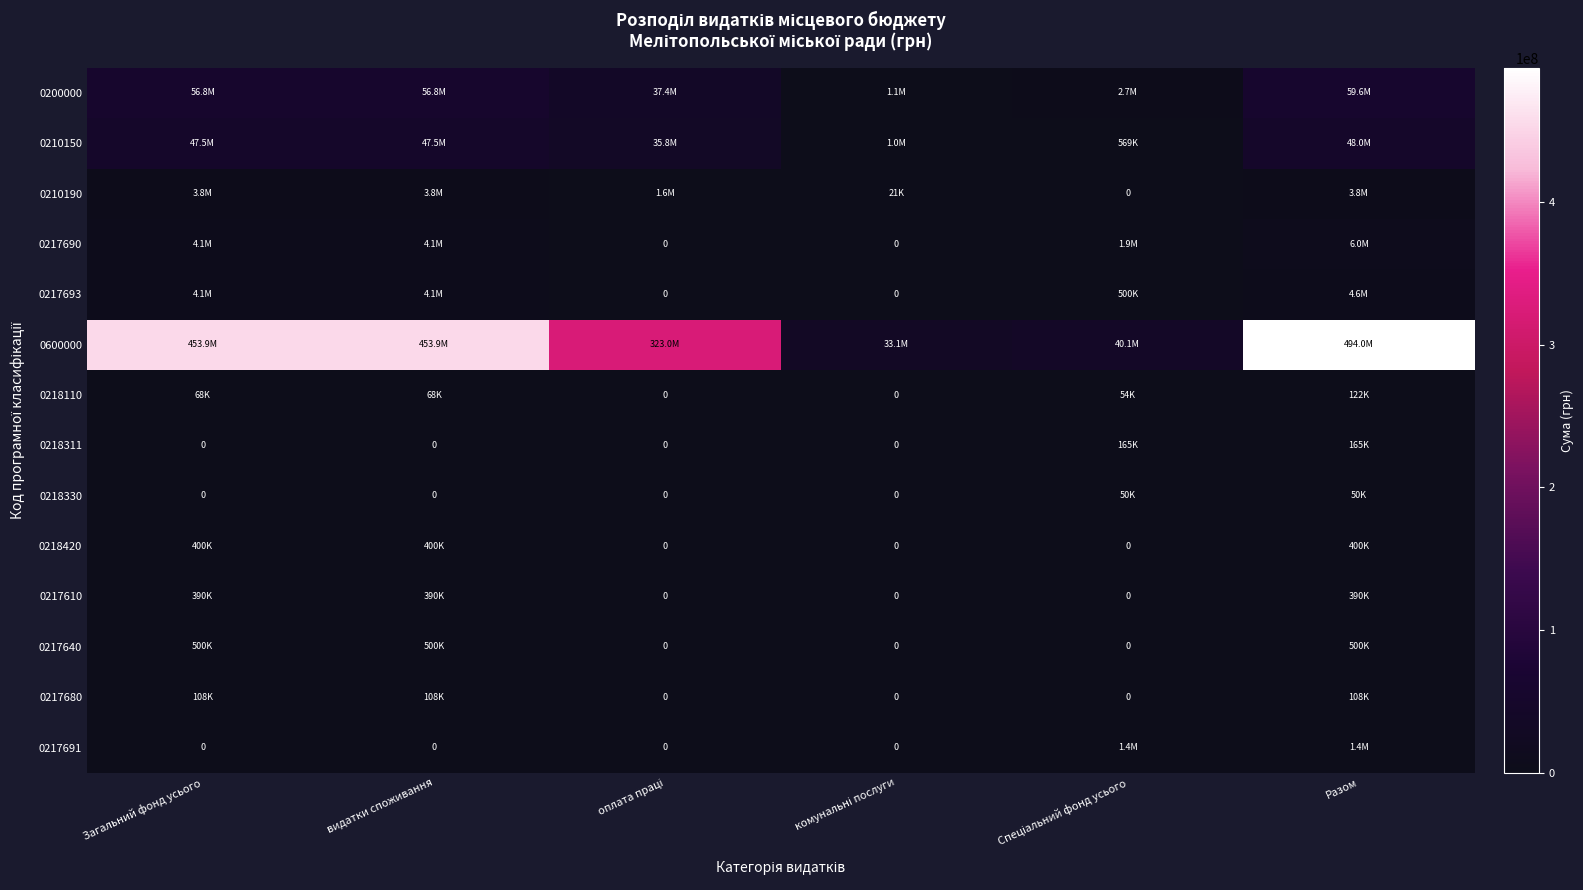

What is the difference between the highest and lowest values at оплата праці?

323008318